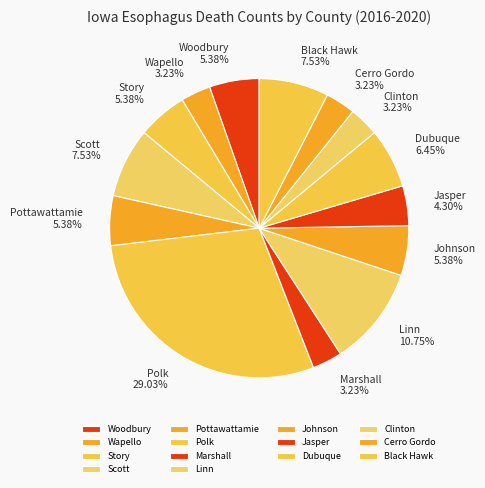

To the nearest percent, what portion does Black Hawk represent?

8%